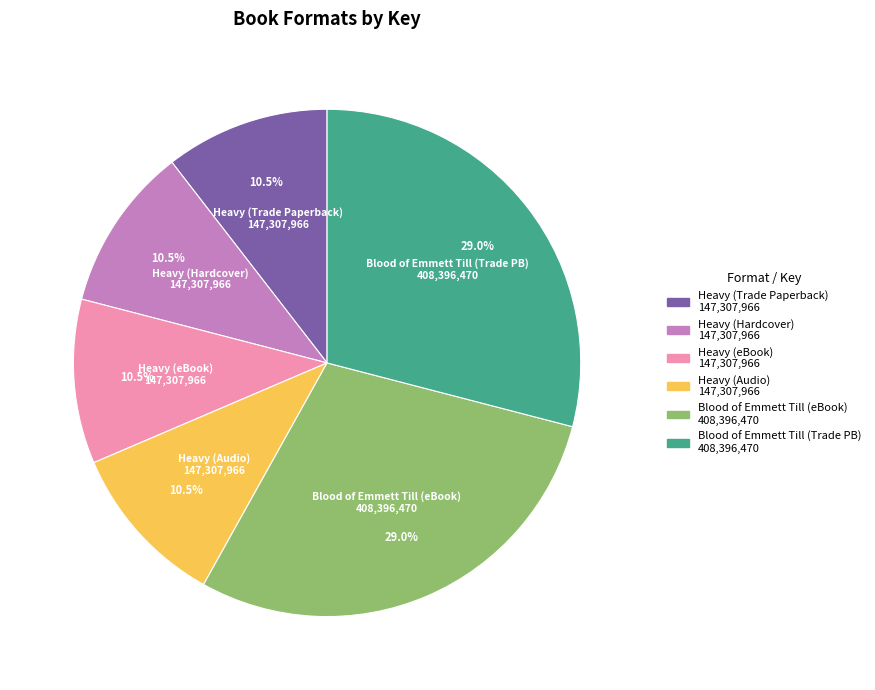

What is the ratio of the value at Heavy (Hardcover) to the value at Heavy (Audio)?

1.0